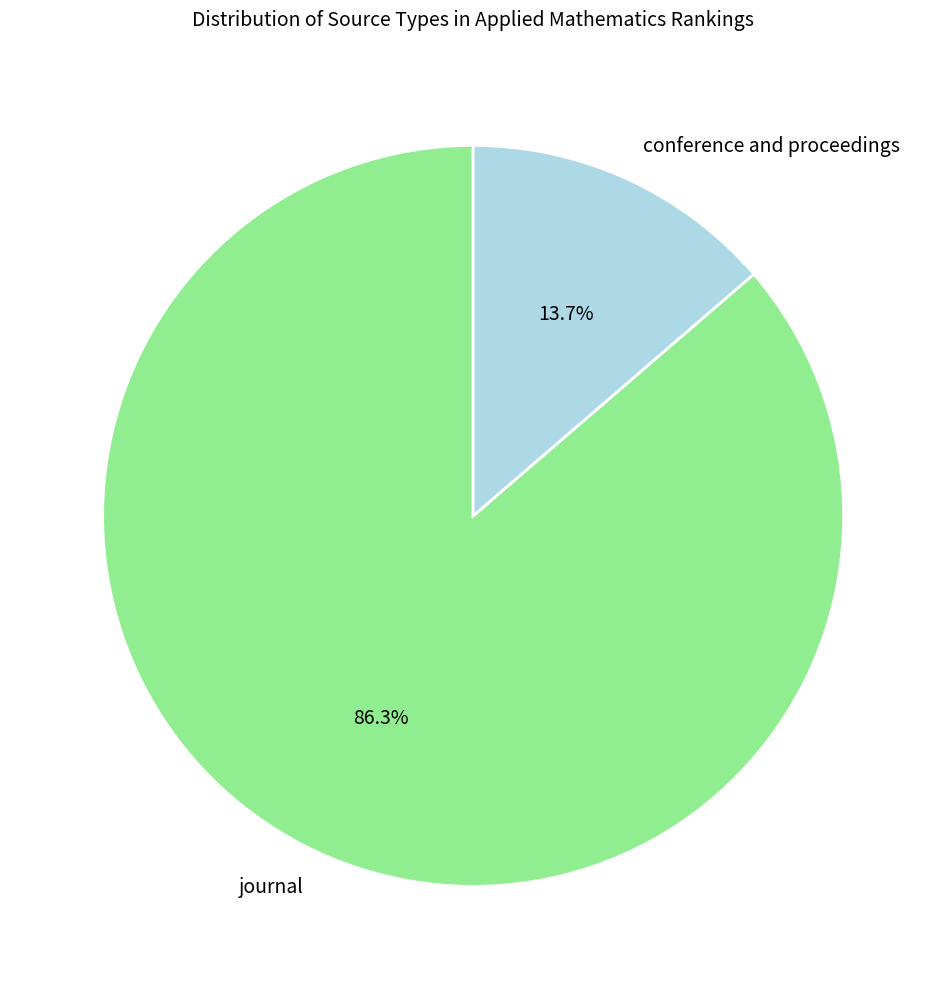

Do conference and proceedings and journal together represent more than half of the pie?

Yes